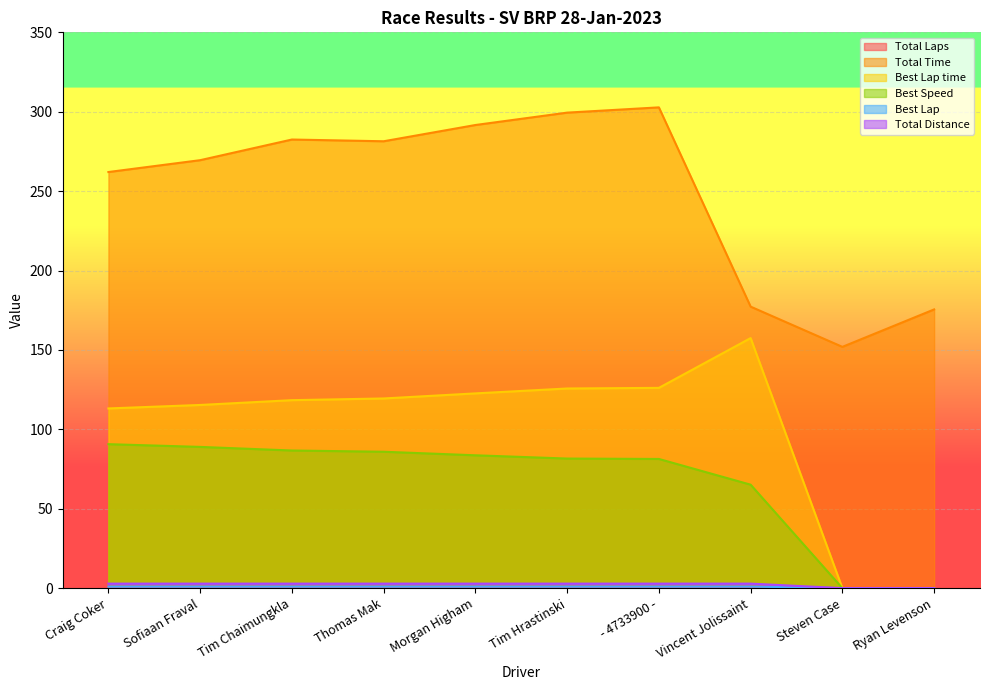

List the series in order of their peak value, lowest first.

Total Laps, Best Lap, Total Distance, Best Speed, Best Lap time, Total Time